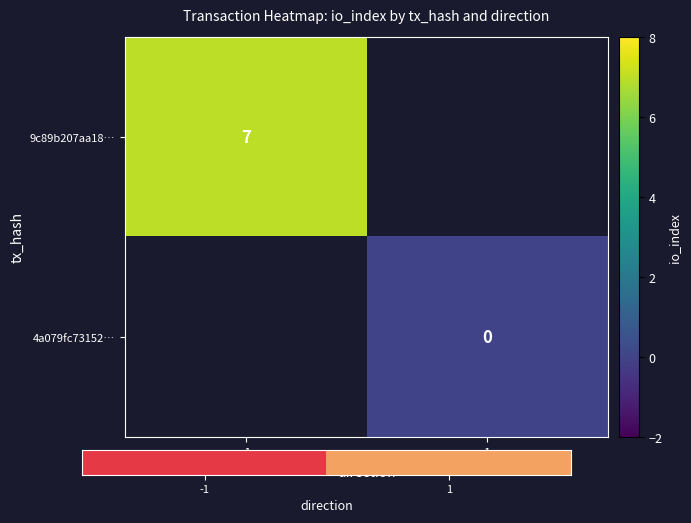

The 9c89b207aa18… series shows 10 at -1. True or false?

False